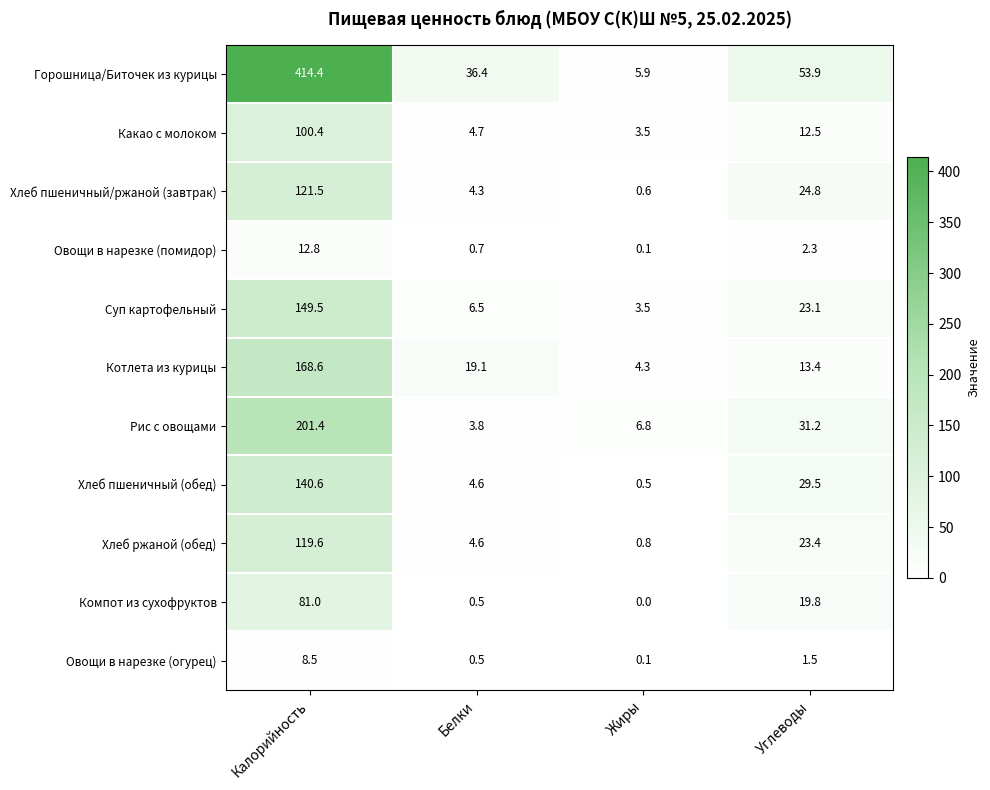

What is the difference between the highest and lowest values at Белки?

35.9